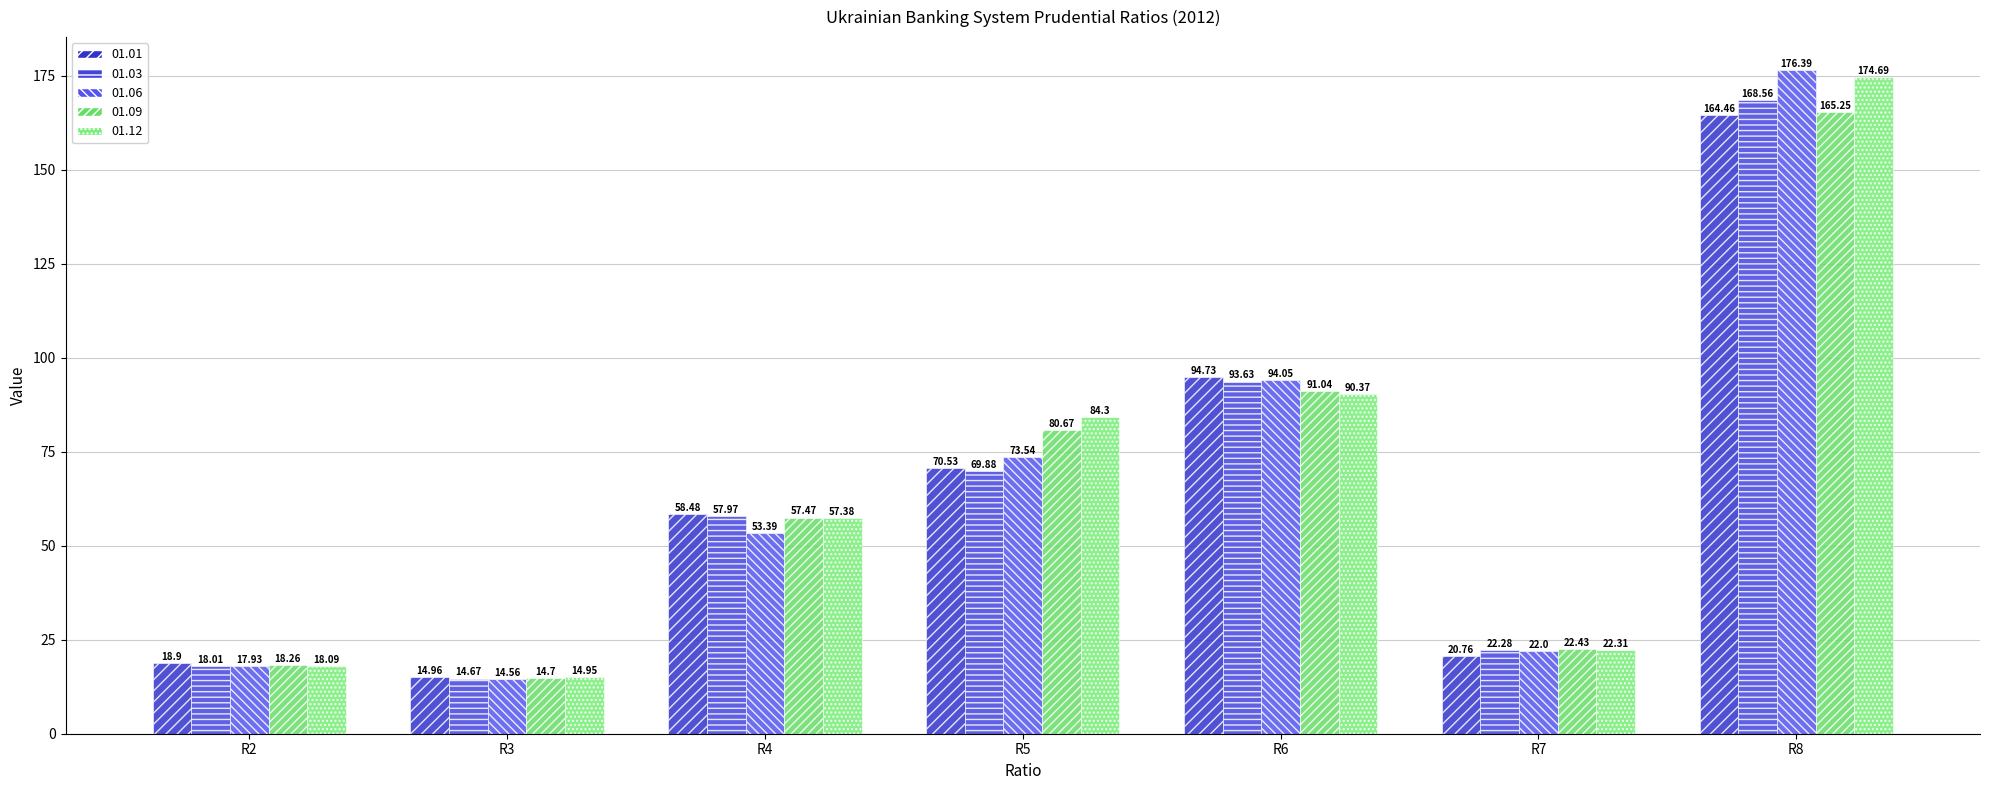

What is the difference between the 01.03 values at R3 and R5?

55.2